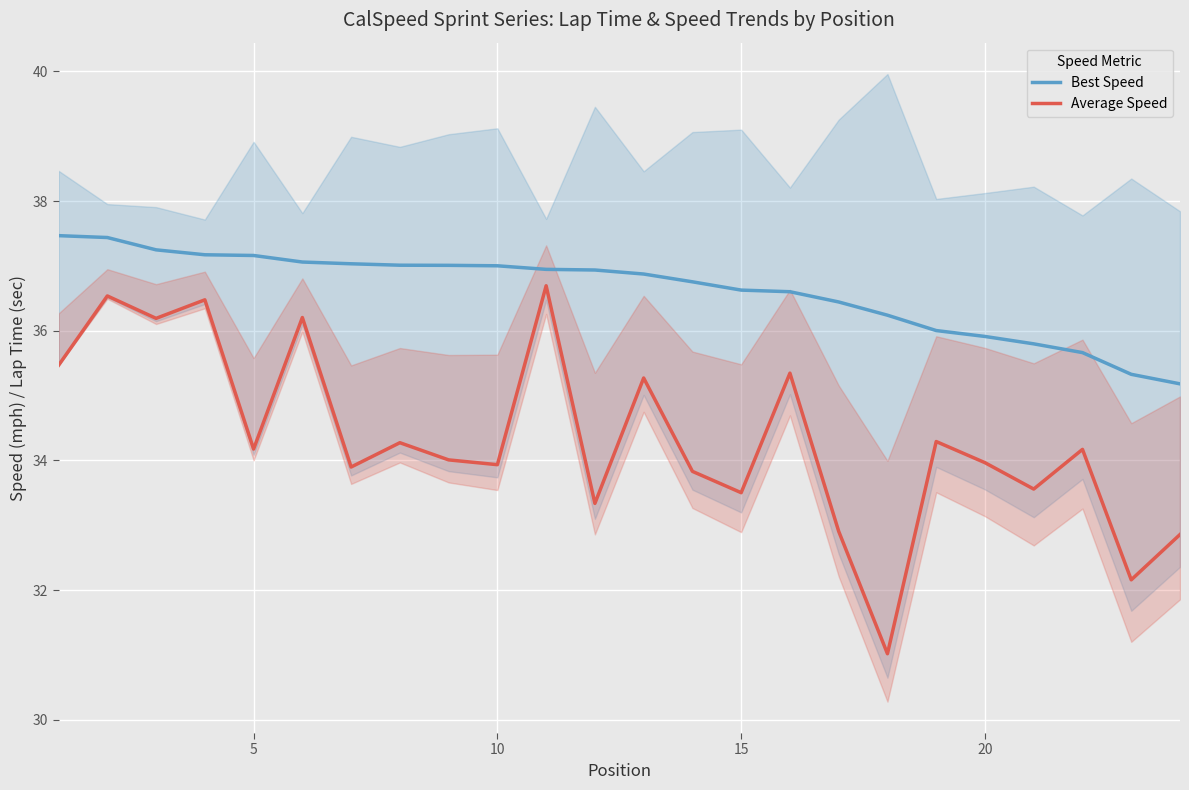

What is the total value across all series at 10?

73.4